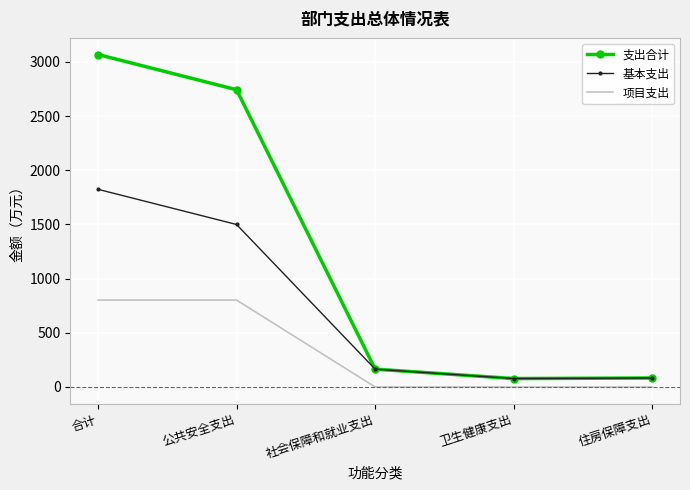

Where does the 基本支出 series first go above 164?

合计